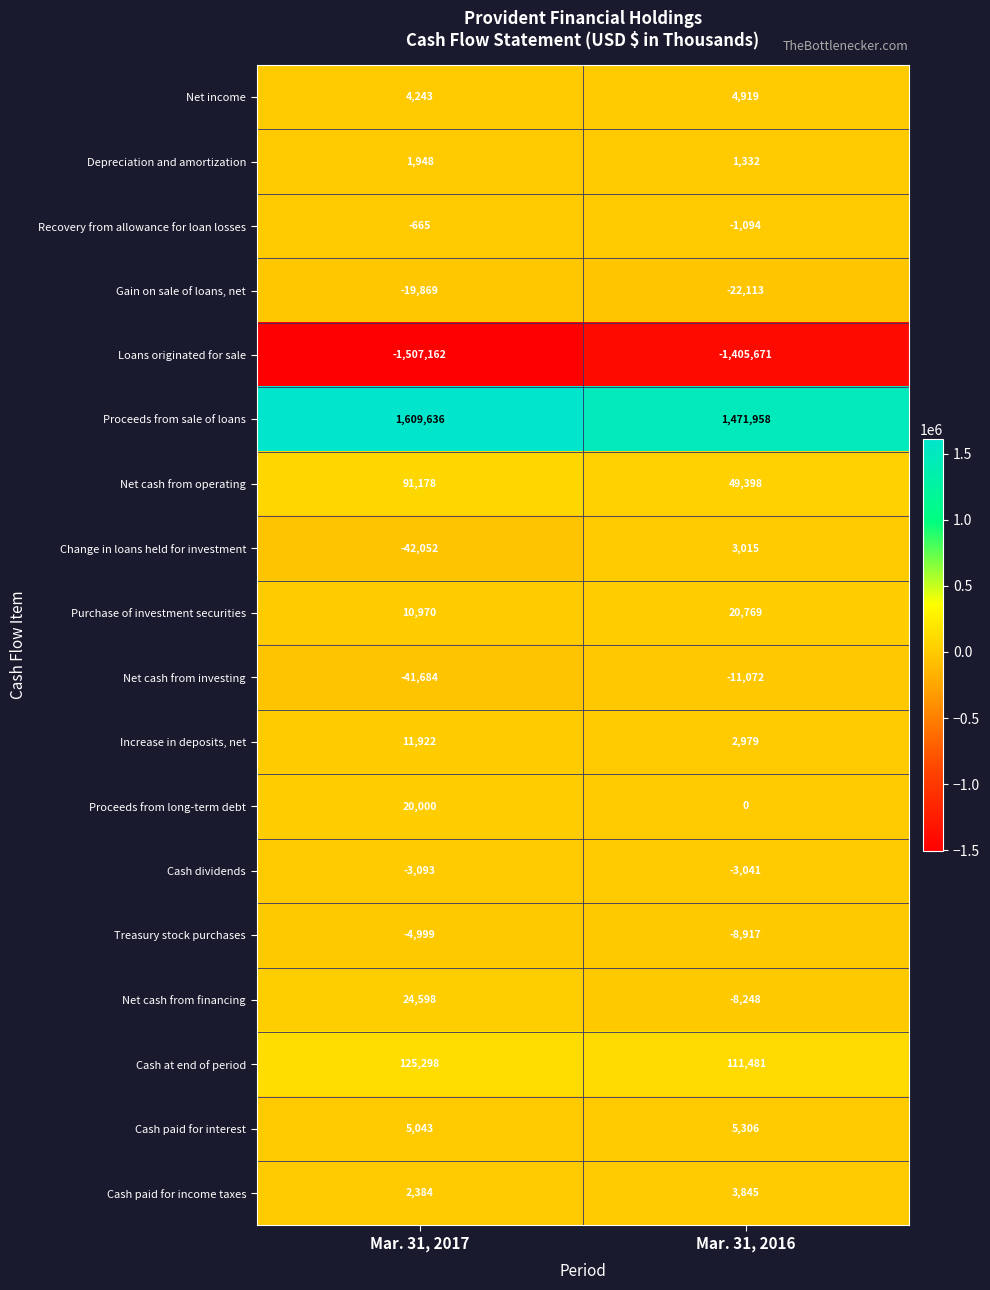

What value does the Purchase of investment securities series have at Mar. 31, 2016, to the nearest 100?

20800